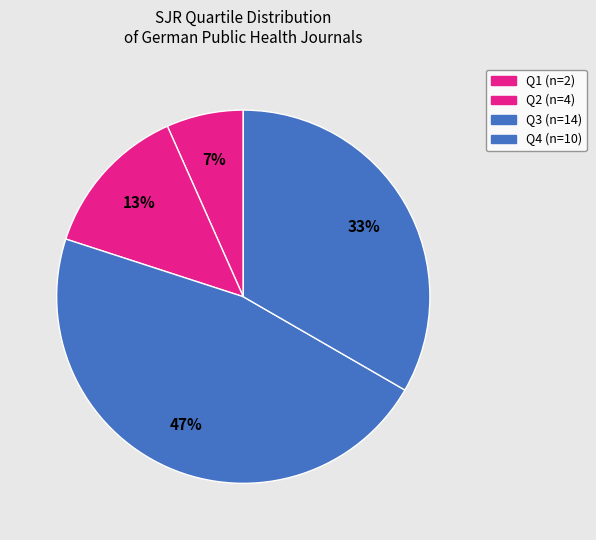

How many slices are in this pie chart?

4